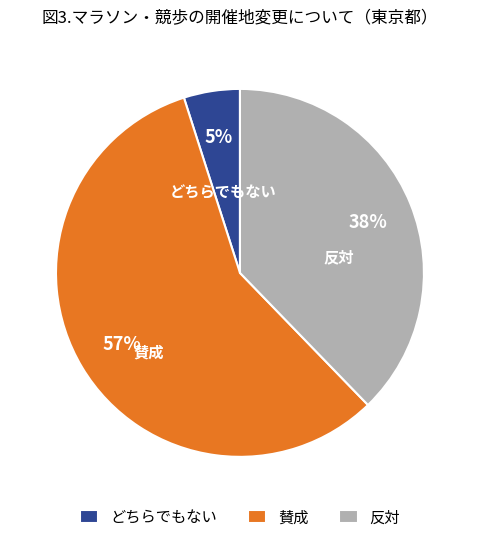

To the nearest percent, what portion does 反対 represent?

38%